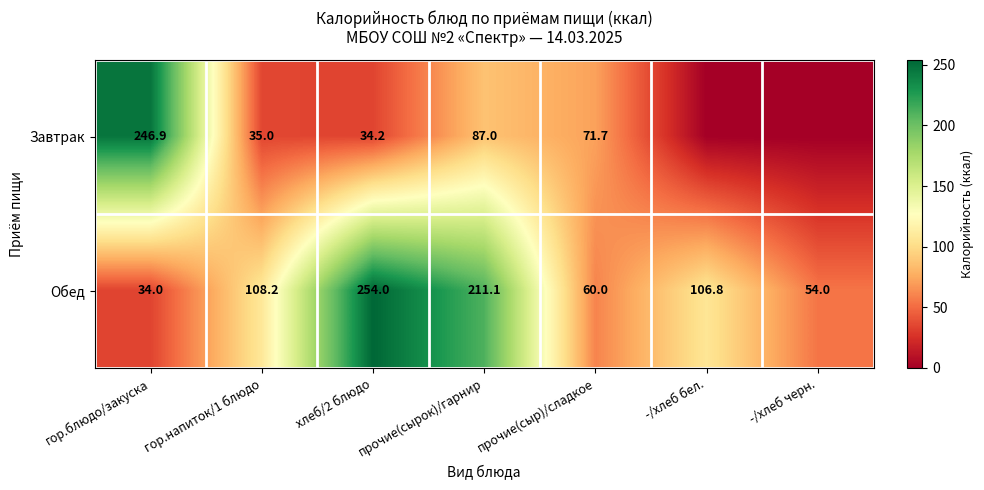

Rank the categories by Обед value from lowest to highest.

гор.блюдо/закуска, -/хлеб черн., прочие(сыр)/сладкое, -/хлеб бел., гор.напиток/1 блюдо, прочие(сырок)/гарнир, хлеб/2 блюдо